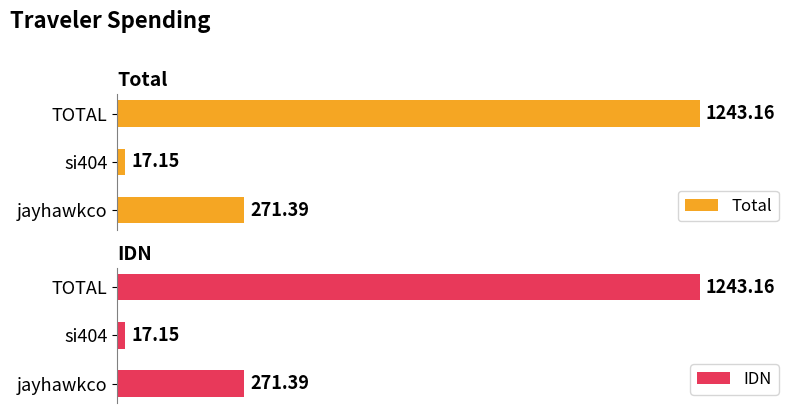

How many data points in IDN are less than 271?

1